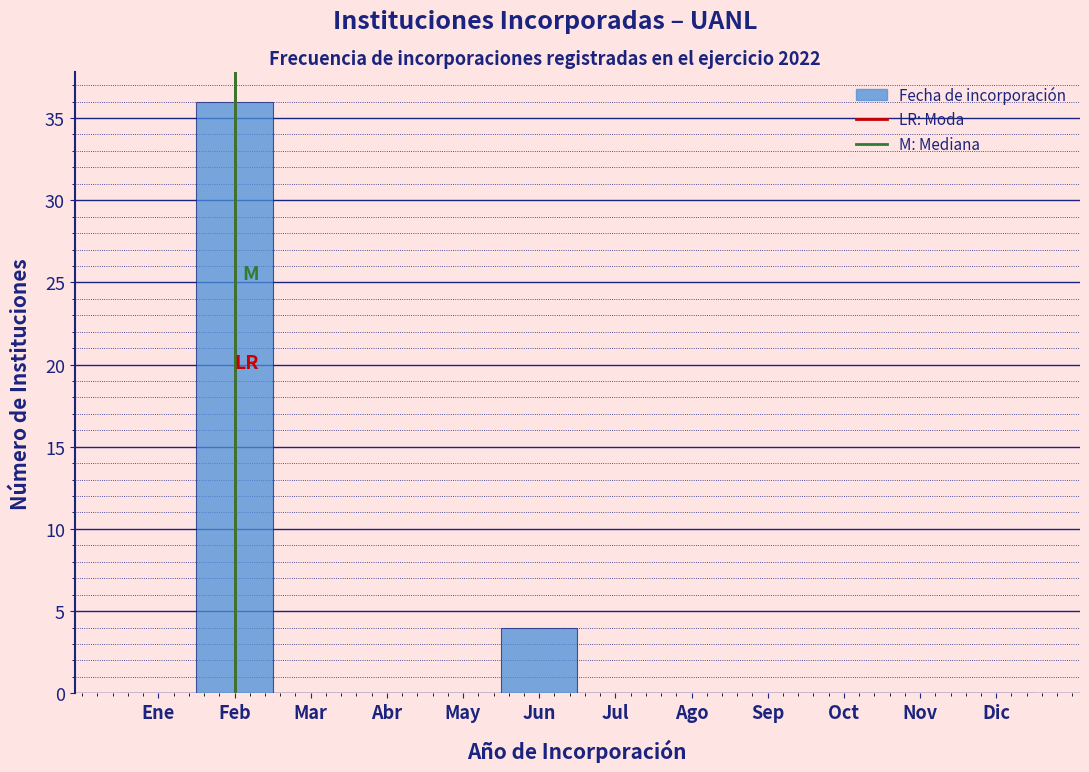

Reading left to right, what are all the values shown in this chart?

Ene=0	Feb=36	Mar=0	Abr=0	May=0	Jun=4	Jul=0	Ago=0	Sep=0	Oct=0	Nov=0	Dic=0